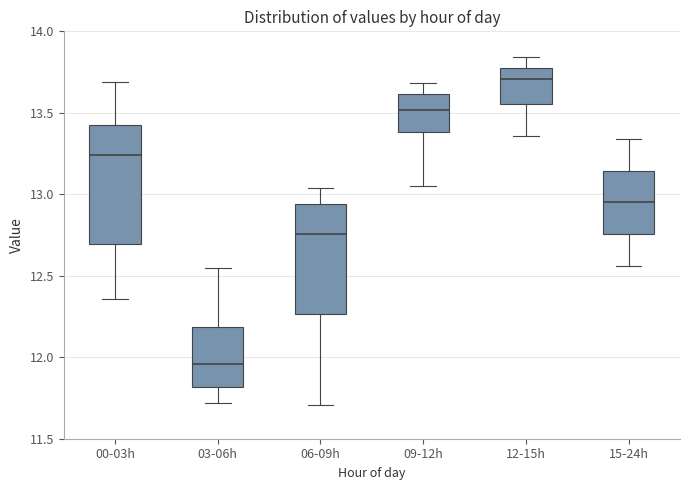

Reading left to right, transcribe this box plot: for each box, give where its median line is, the range the box spans, and where its two whiskers end, as read against the y-axis. The values are not printed on the chart, so give them approximately, as read against the axis.

00-03h: median 13.25, box 12.70 to 13.40, whiskers 12.35 to 13.70
03-06h: median 11.95, box 11.80 to 12.20, whiskers 11.70 to 12.55
06-09h: median 12.75, box 12.25 to 12.95, whiskers 11.70 to 13.05
09-12h: median 13.50, box 13.40 to 13.60, whiskers 13.05 to 13.70
12-15h: median 13.70, box 13.55 to 13.75, whiskers 13.35 to 13.85
15-24h: median 12.95, box 12.75 to 13.15, whiskers 12.55 to 13.35